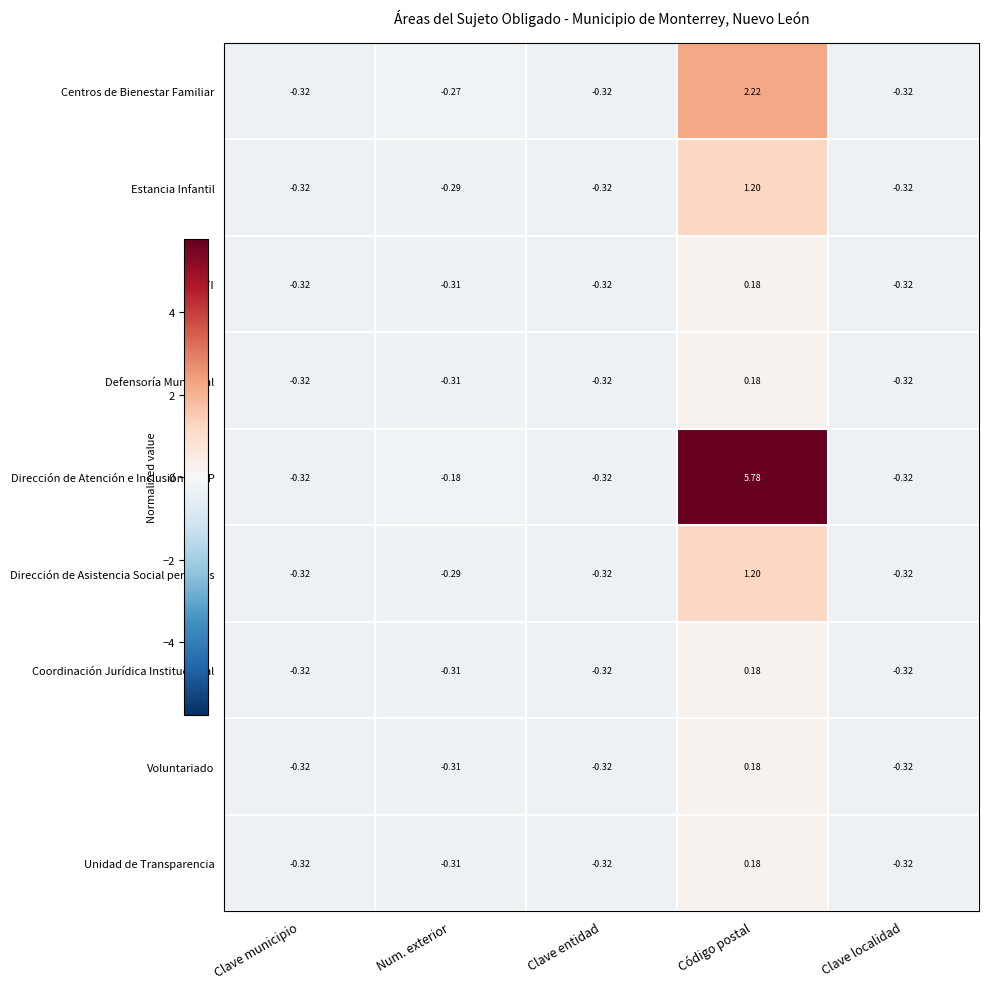

Which category has the highest value across all series?

Código postal